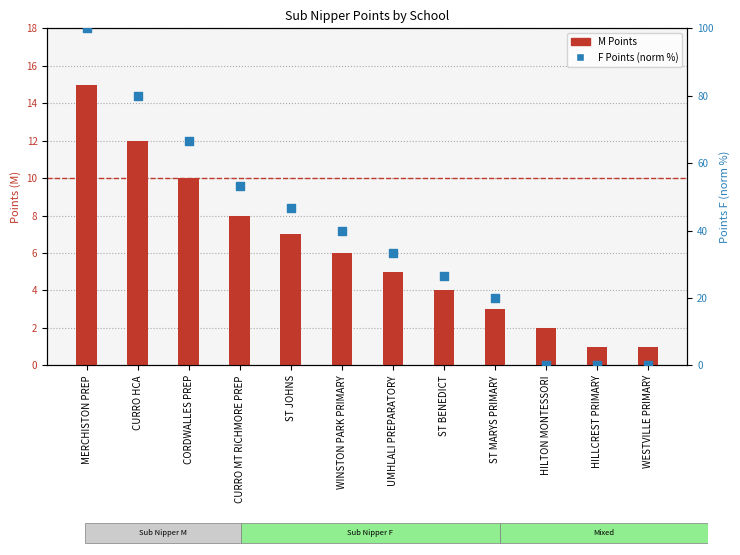

What are all the series names shown in the legend?

M Points, F Points (norm)